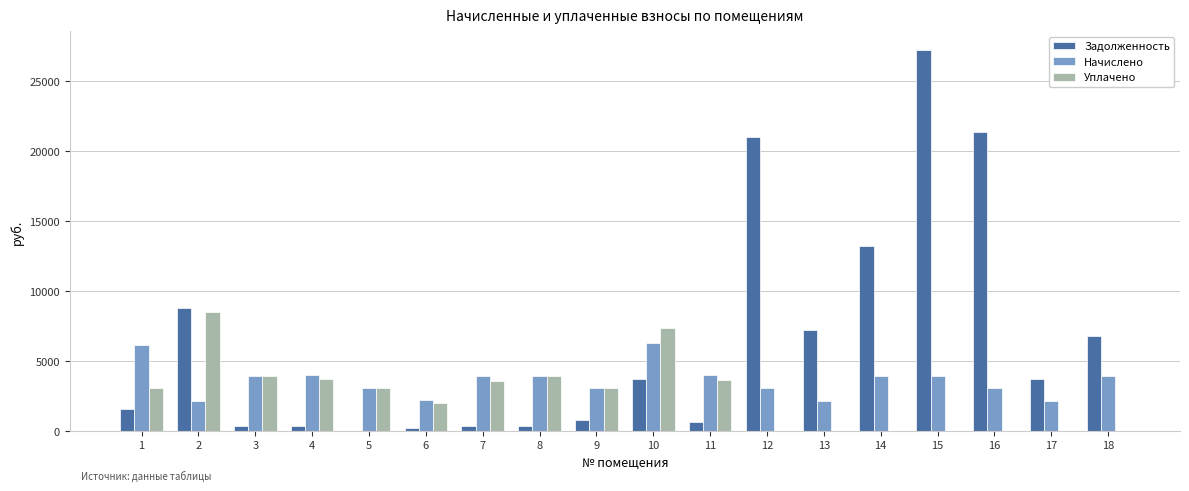

At which category is the sum across all series the highest?

15